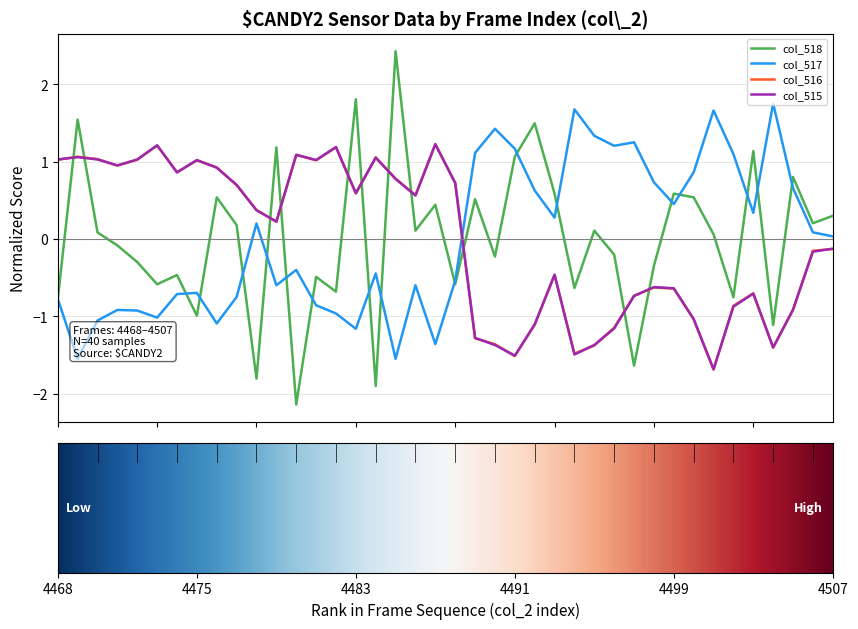

Which series has the widest spread of values?

col_518